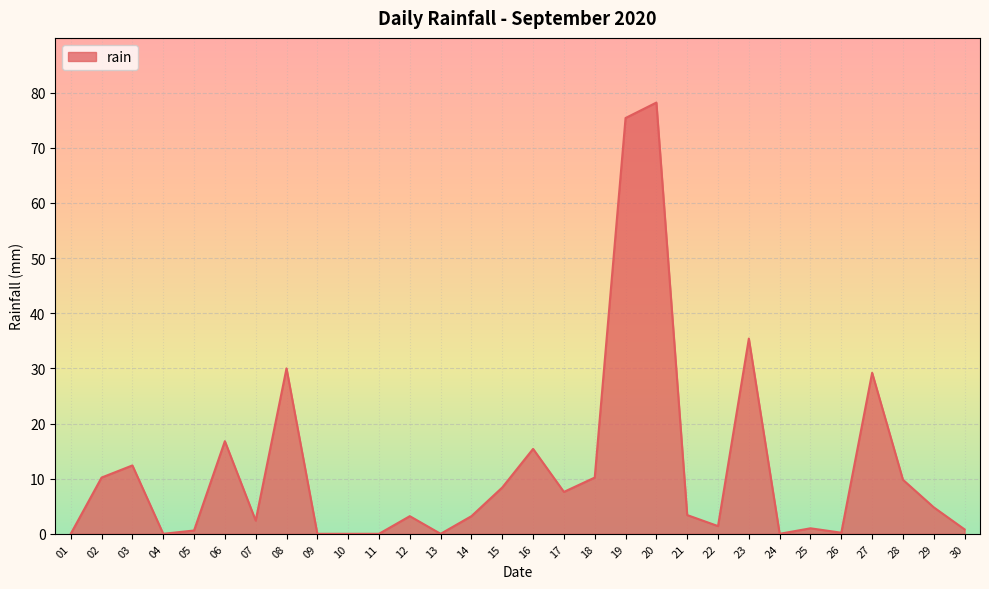

The chart shows a value of 28.2 at 06. True or false?

False